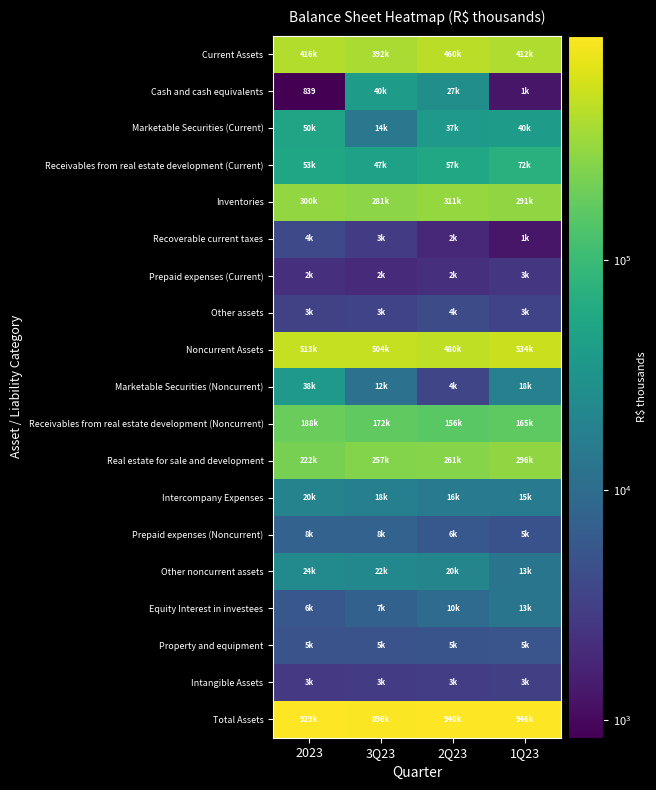

Which category has the lowest value in the Current Assets series?

3Q23